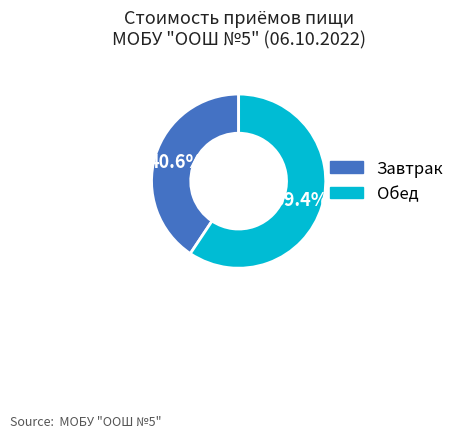

Is it true that Обед is 59% of the pie?

True